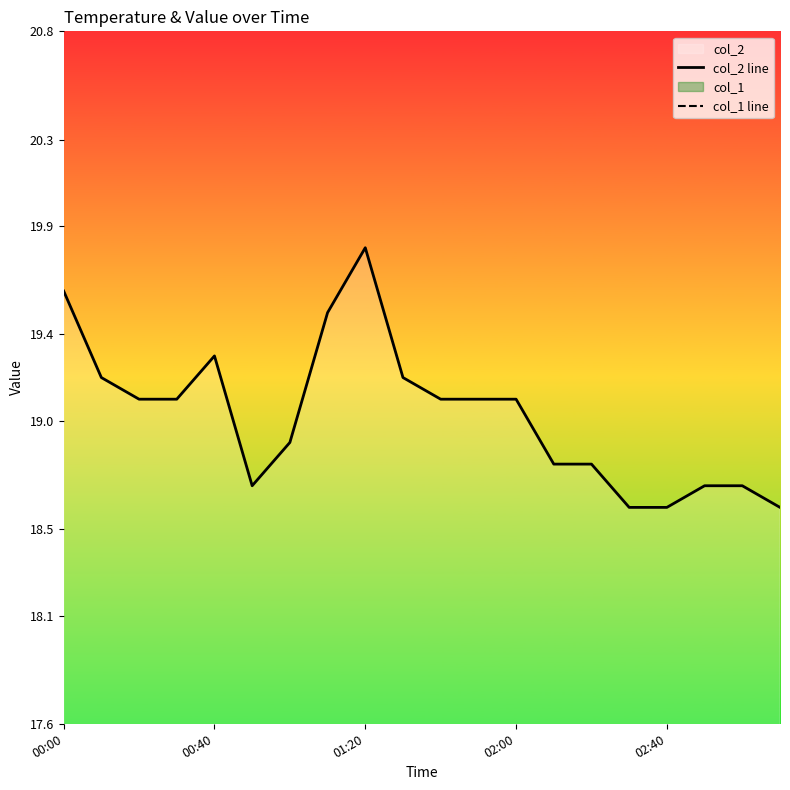

True or false: col_1 line has more than 1 points higher than both neighbors.

False